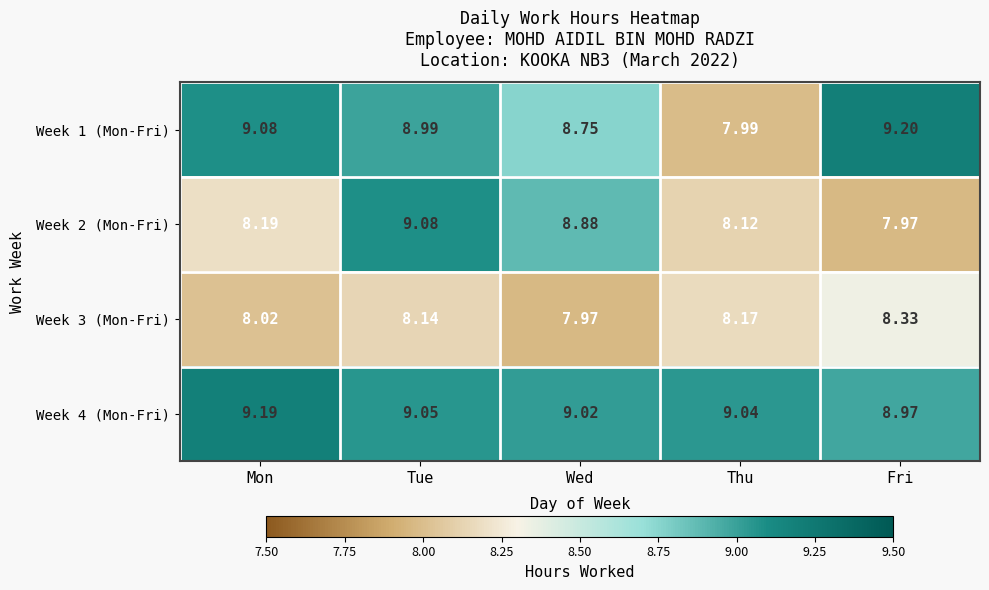

Which series has the largest total across all categories?

Week 4 (Mon-Fri)